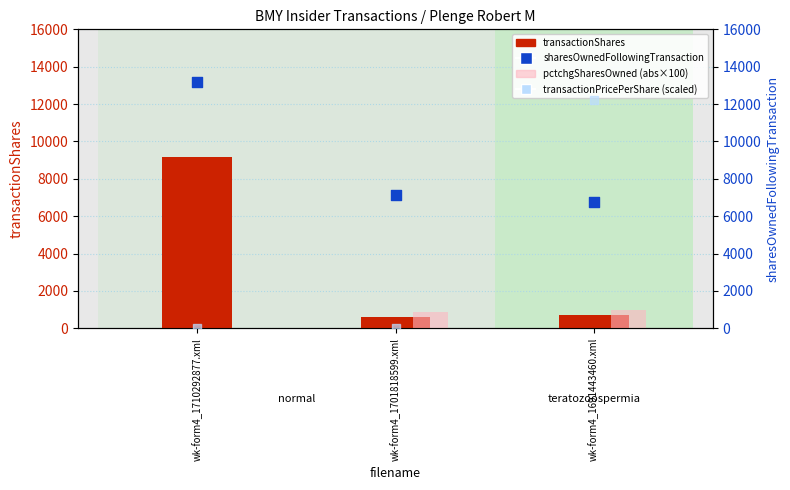

At how many categories does at least one series exceed 7708?

2